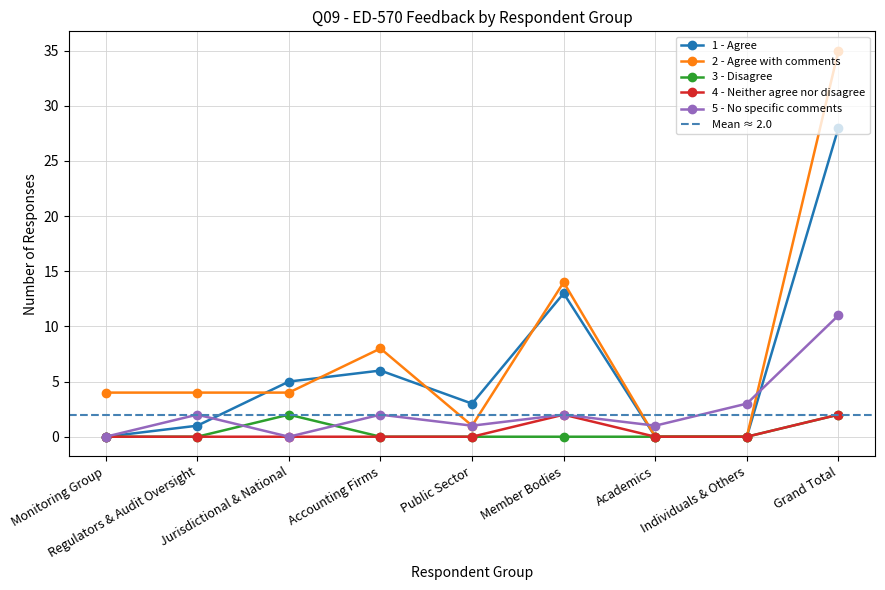

True or false: 4 - Neither agree nor disagree and 3 - Disagree intersect in this chart.

False